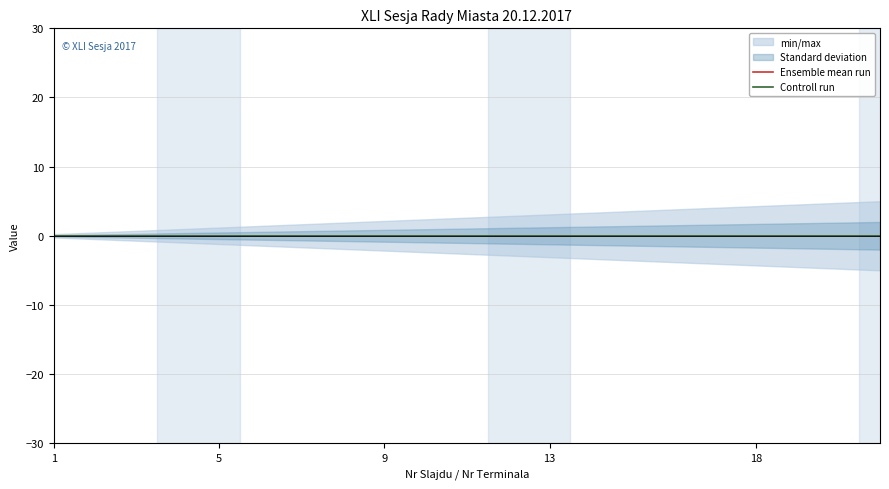

At which category is the sum across all series the highest?

21